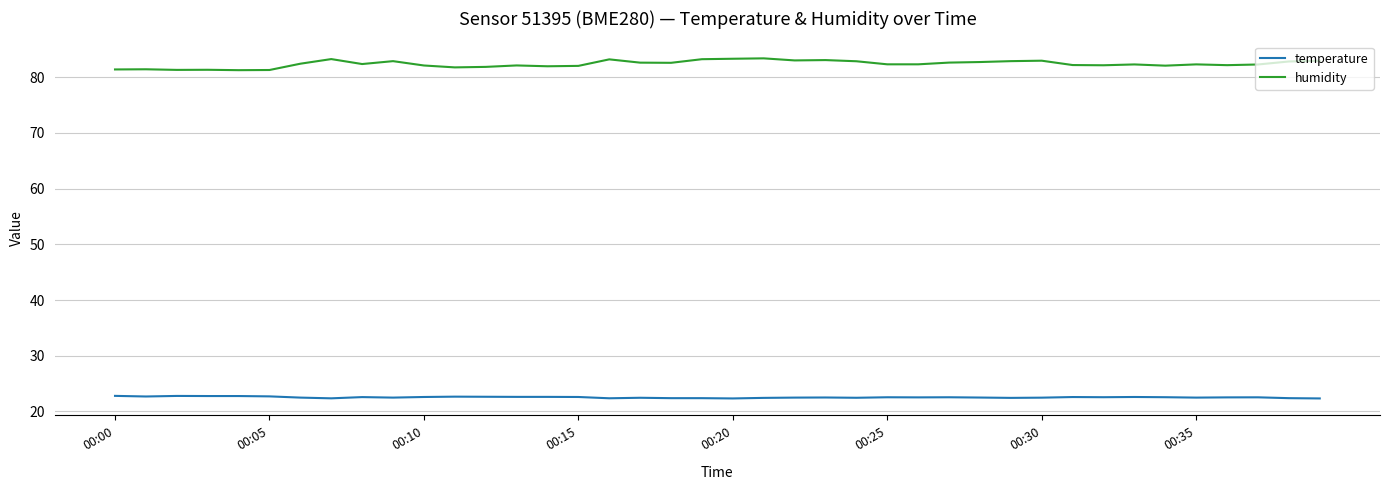

Which series has the largest total across all categories?

humidity